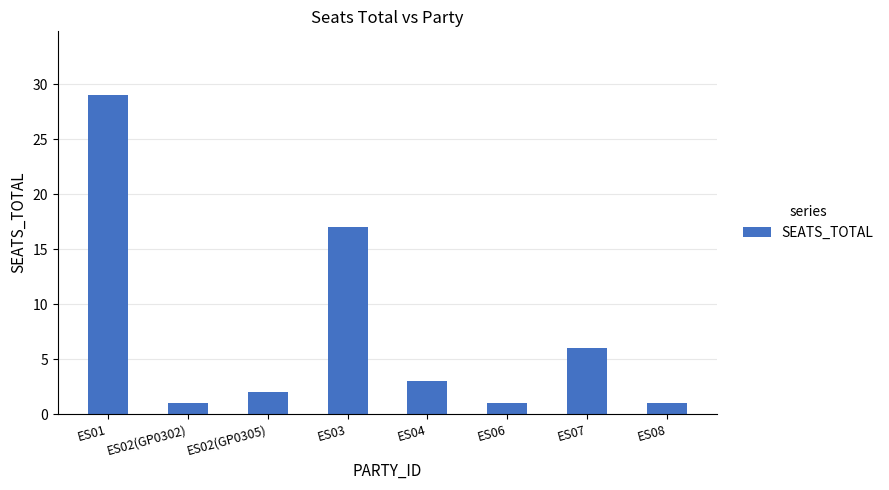

Count the number of categories in the chart.

8